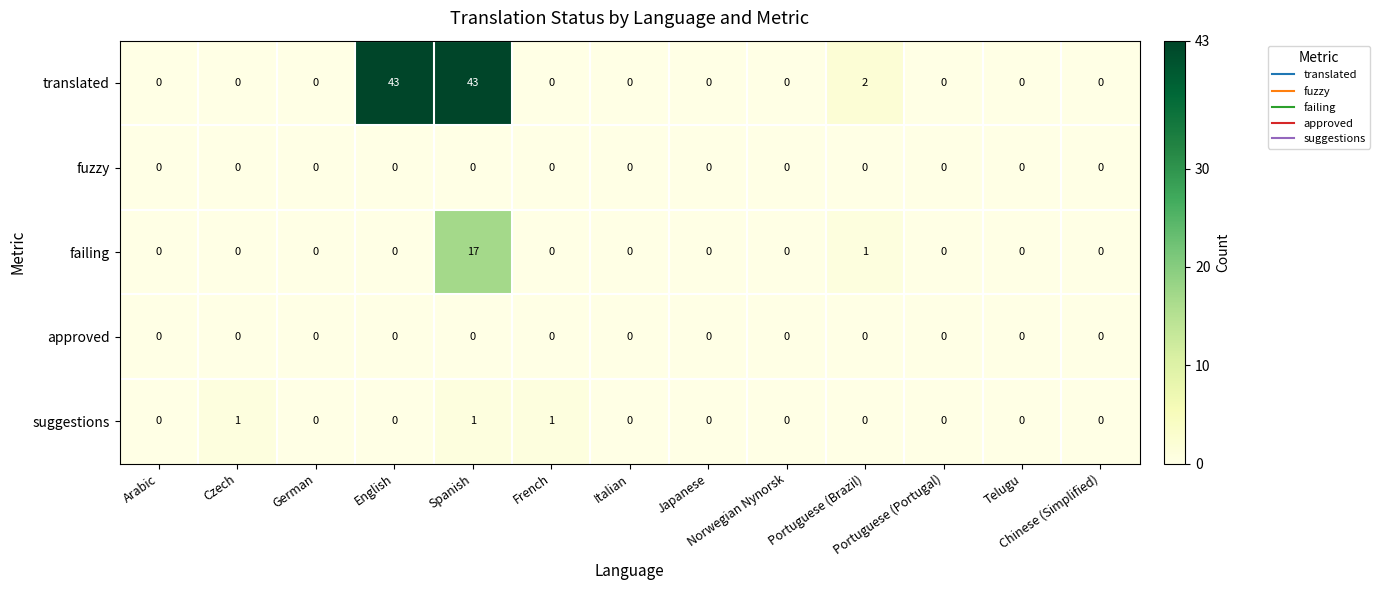

What is the average value of the translated series?

7